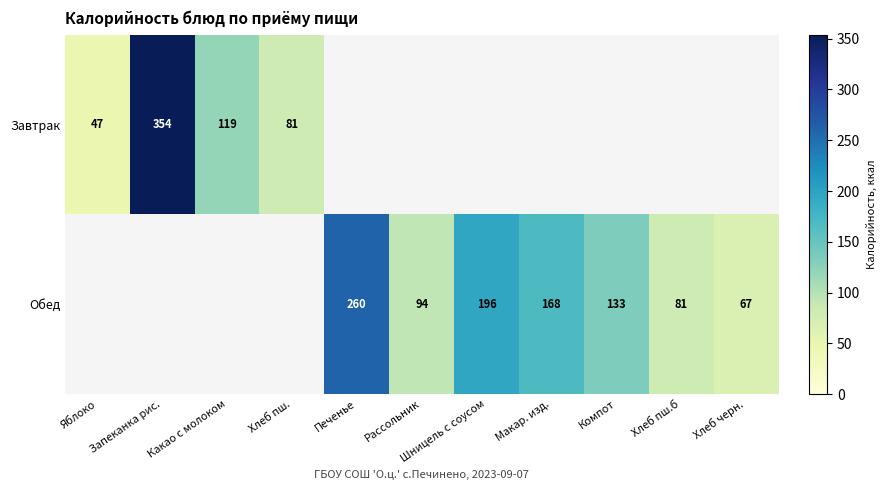

Is it true that Обед equals 57 at Компот?

False